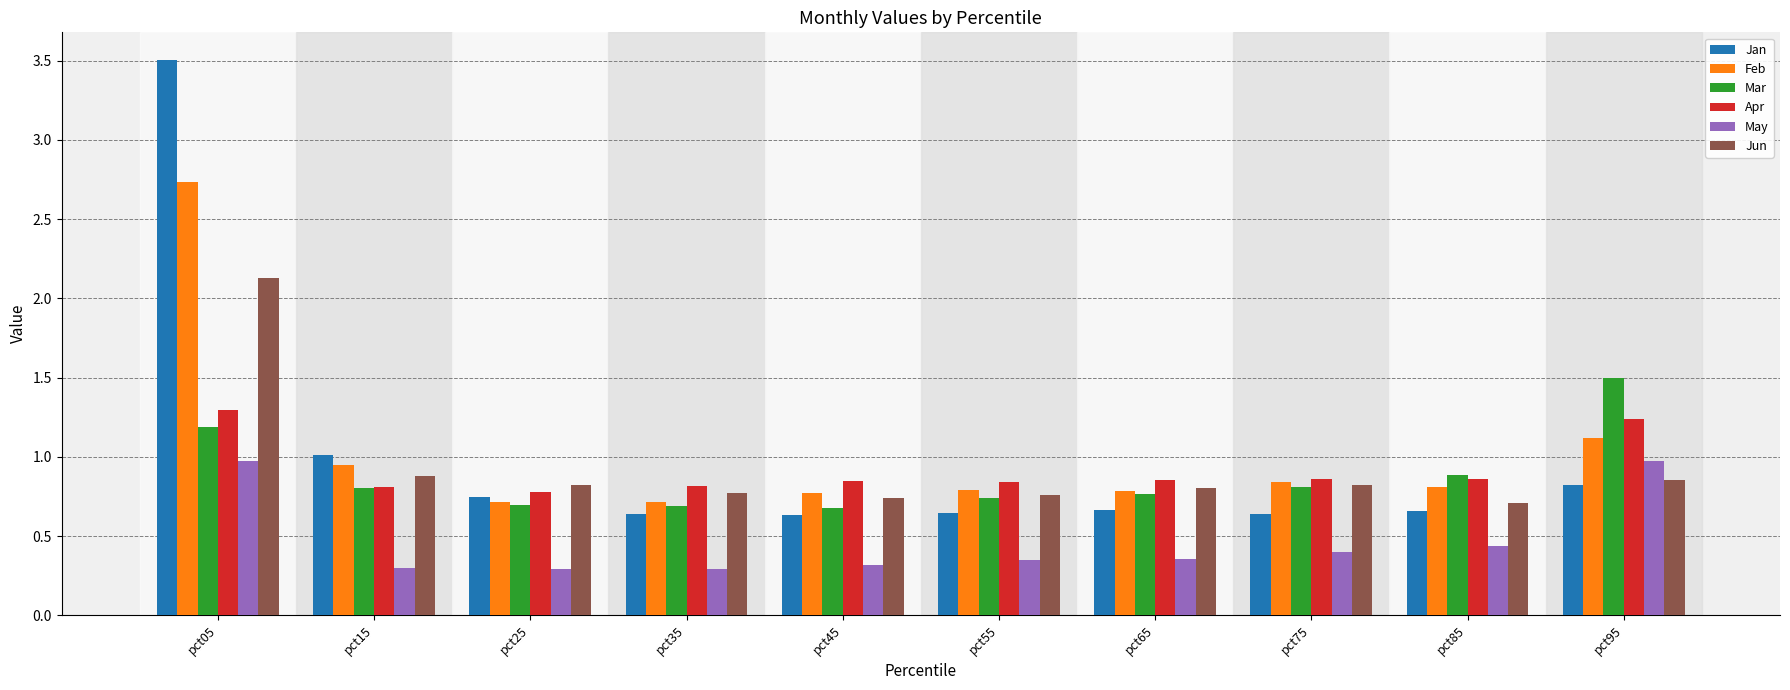

The May series shows 0.3 at pct25. True or false?

True